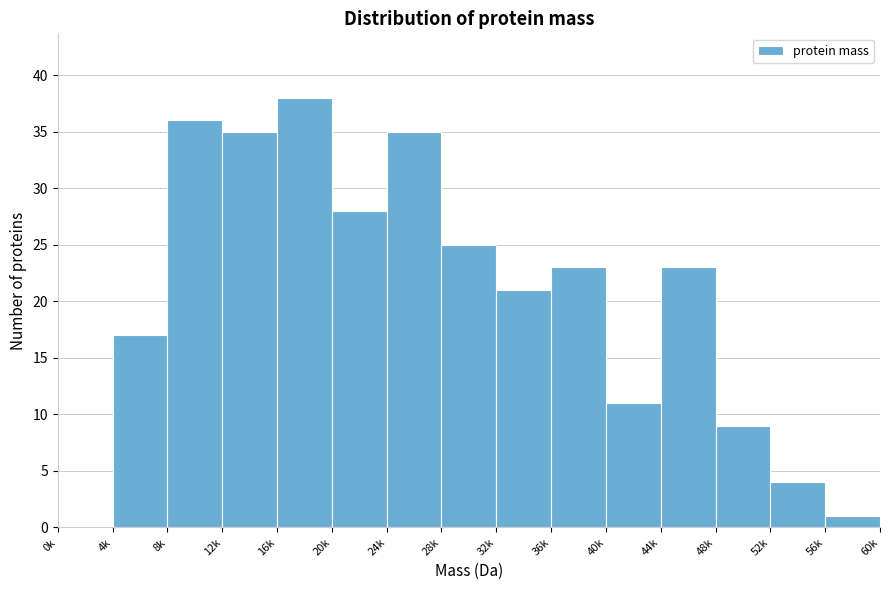

Reading right to left, extract all data points from this chart.

56k=1	52k=4	48k=9	44k=23	40k=11	36k=23	32k=21	28k=25	24k=35	20k=28	16k=38	12k=35	8k=36	4k=17	0k=0